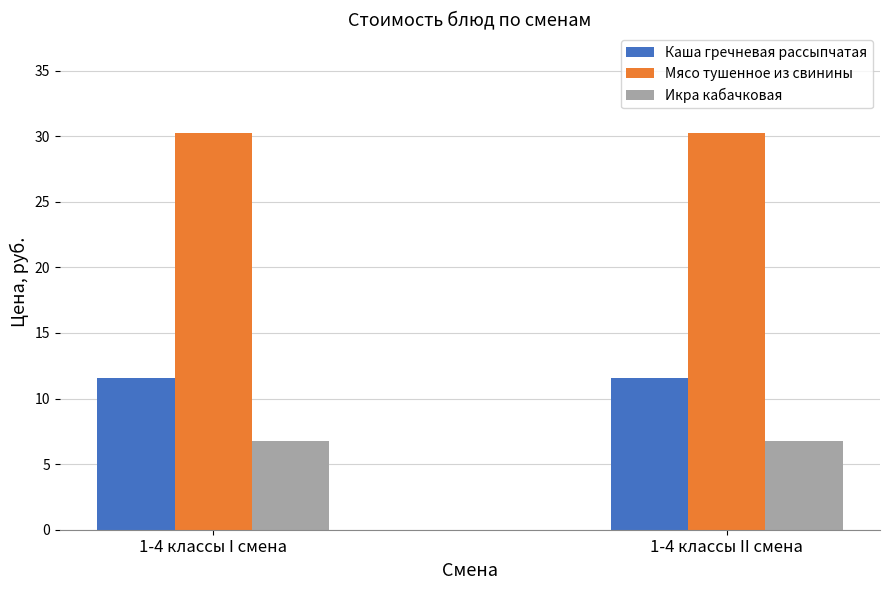

What is the spread (max minus min) of values at 1-4 классы II смена?

23.5